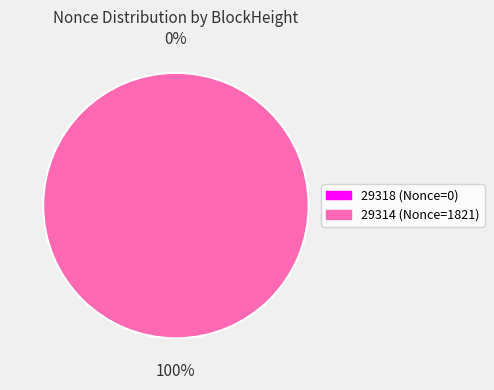

Is there a majority slice in this chart?

Yes